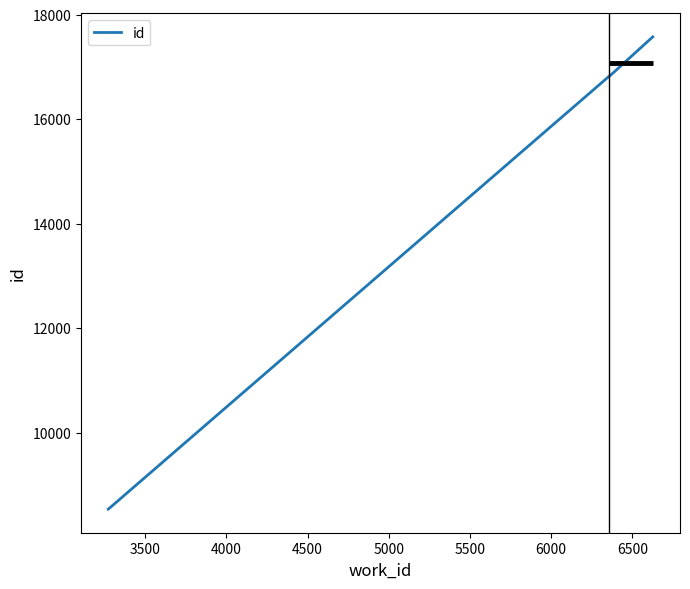

What is the lowest value of the id series?

8534